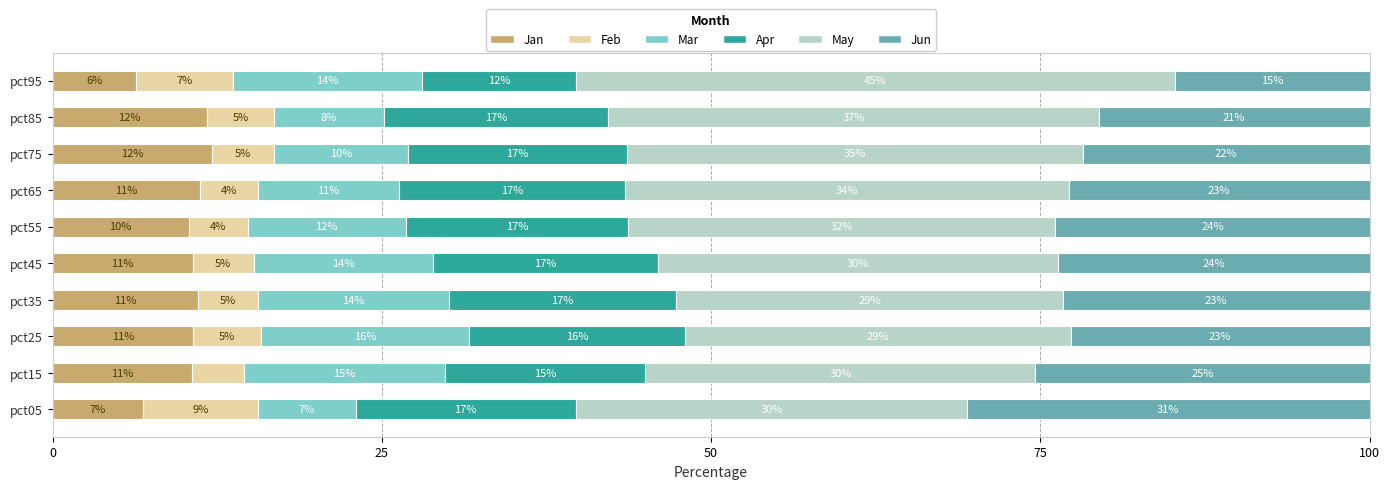

What are all the series names shown in the legend?

Jan, Feb, Mar, Apr, May, Jun